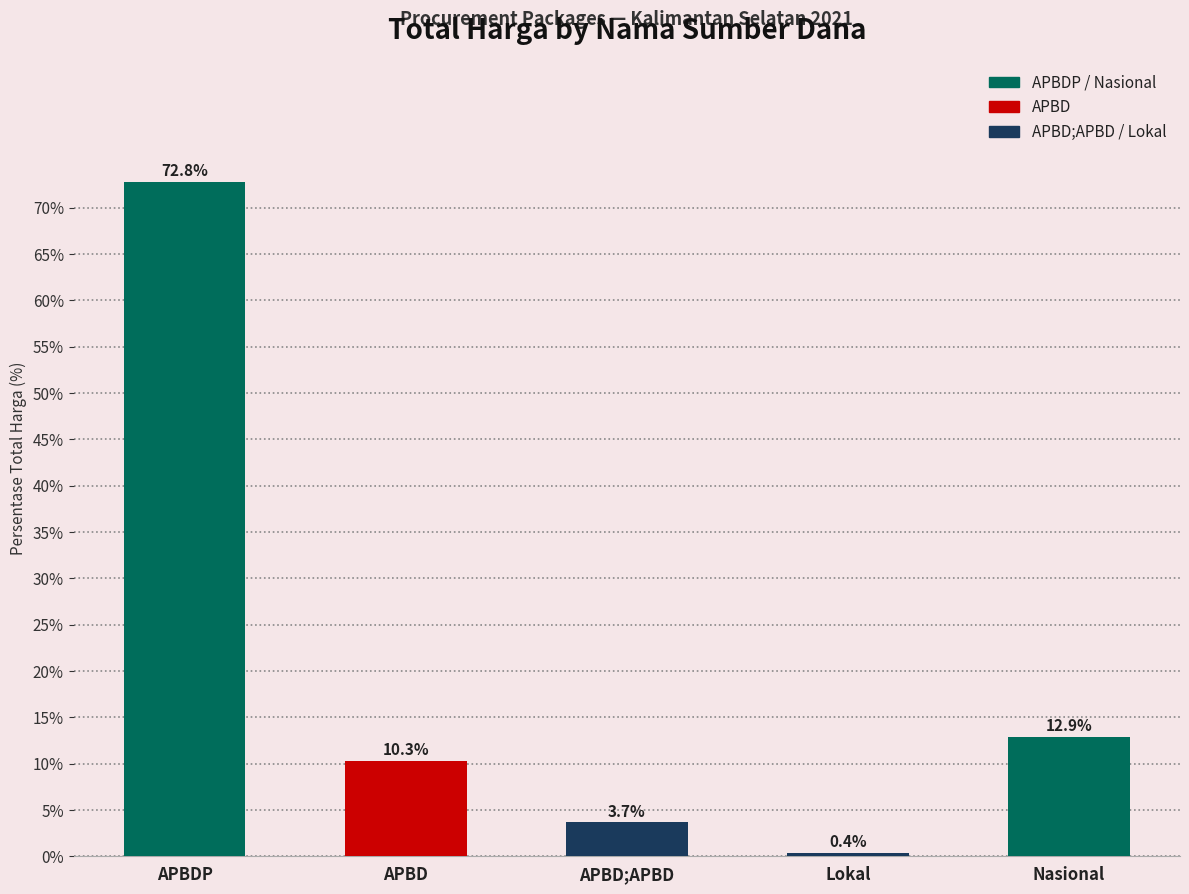

Where is the data nearest to the value 36?

Nasional